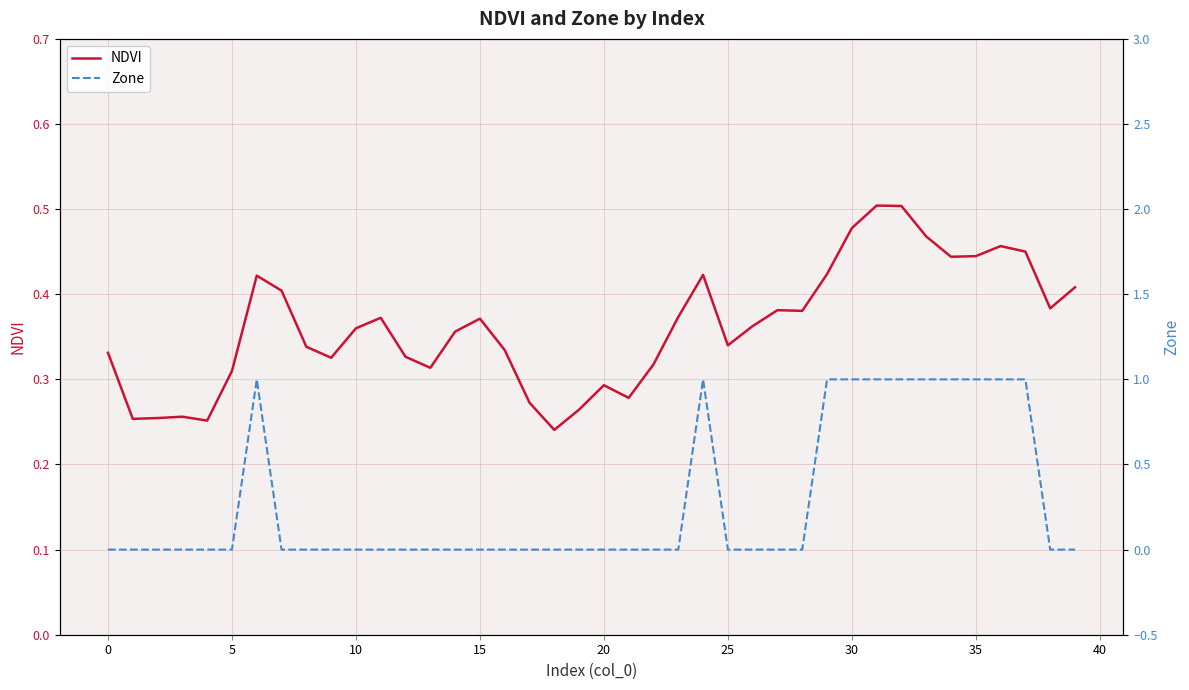

What is the label of the 20th point from the right?

20